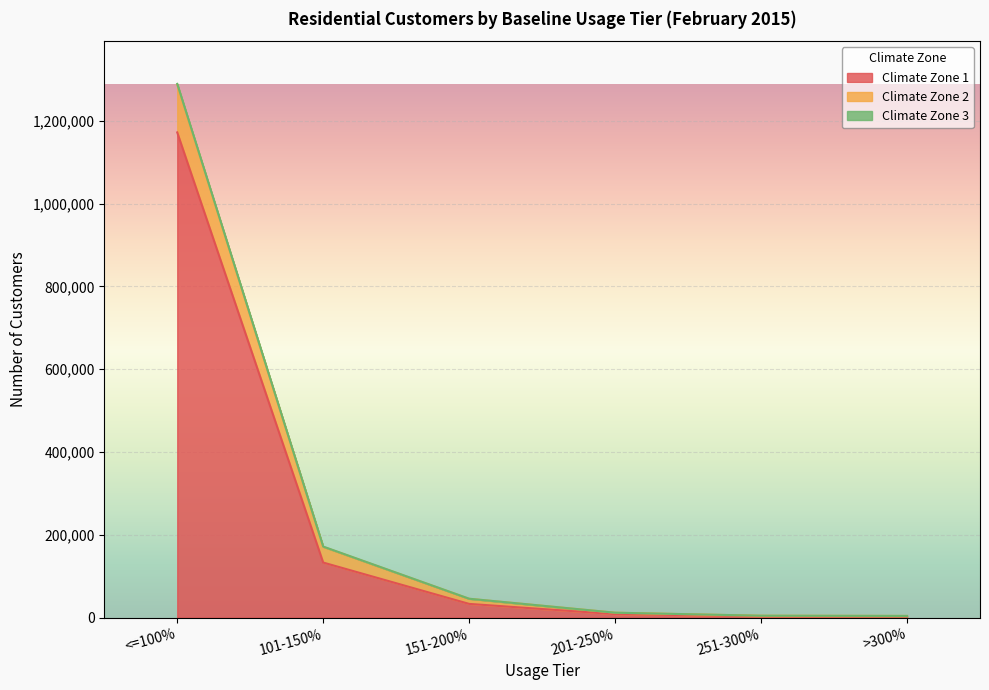

Reading left to right, list all the values displayed in this chart.

Climate Zone 1: 1171975	133030	33174	8472	3539	3371
Climate Zone 2: 1289189	171599	45665	11923	4627	4133
Climate Zone 3: 1287402	171020	45453	11853	4602	4102